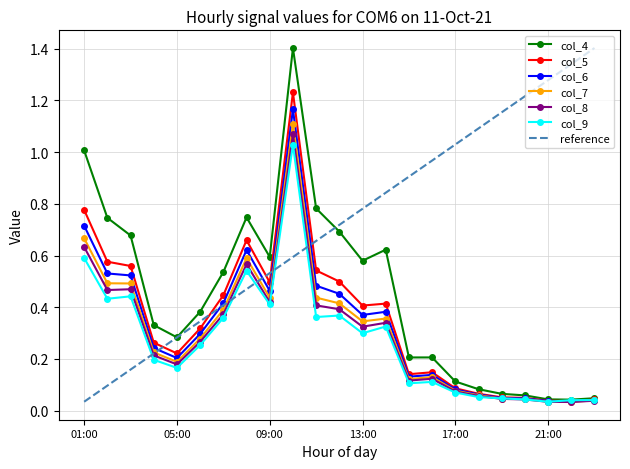

Does the chart have visible grid lines?

Yes